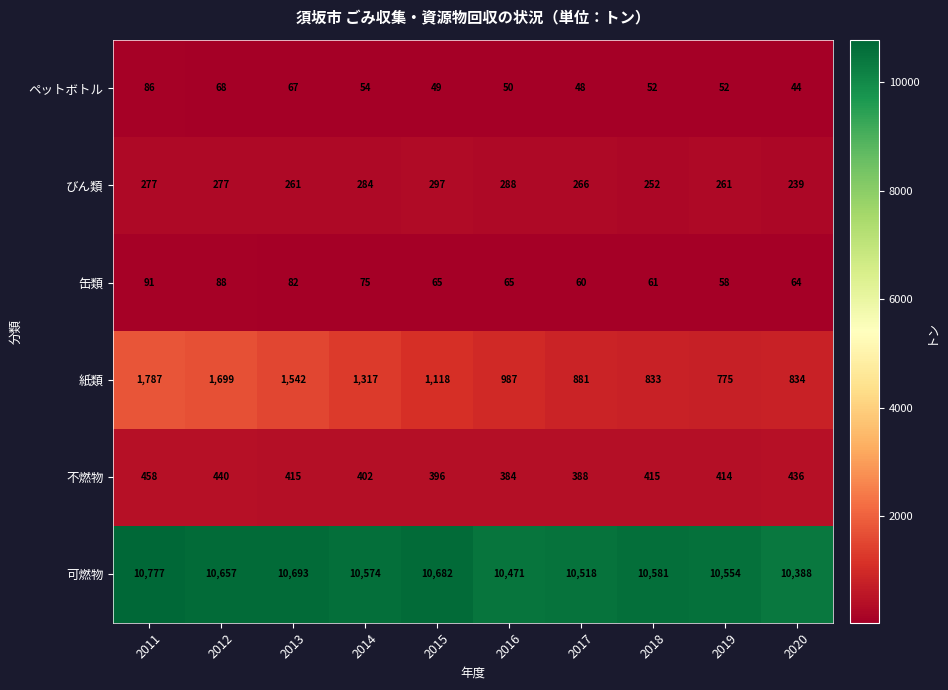

Is it true that 缶類 equals 64 at 2020?

True